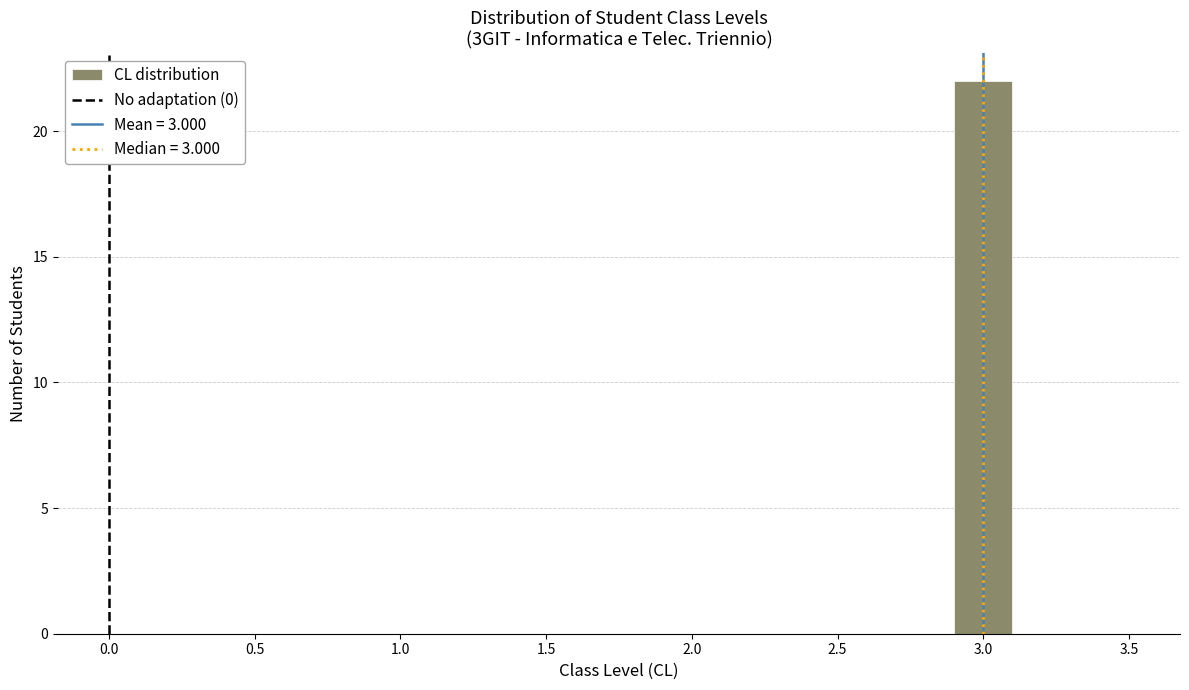

How tall is the bar that spans 2.9 to 3.1 on the x-axis? The values are not printed on the chart, so give them approximately, as read against the axis.

22